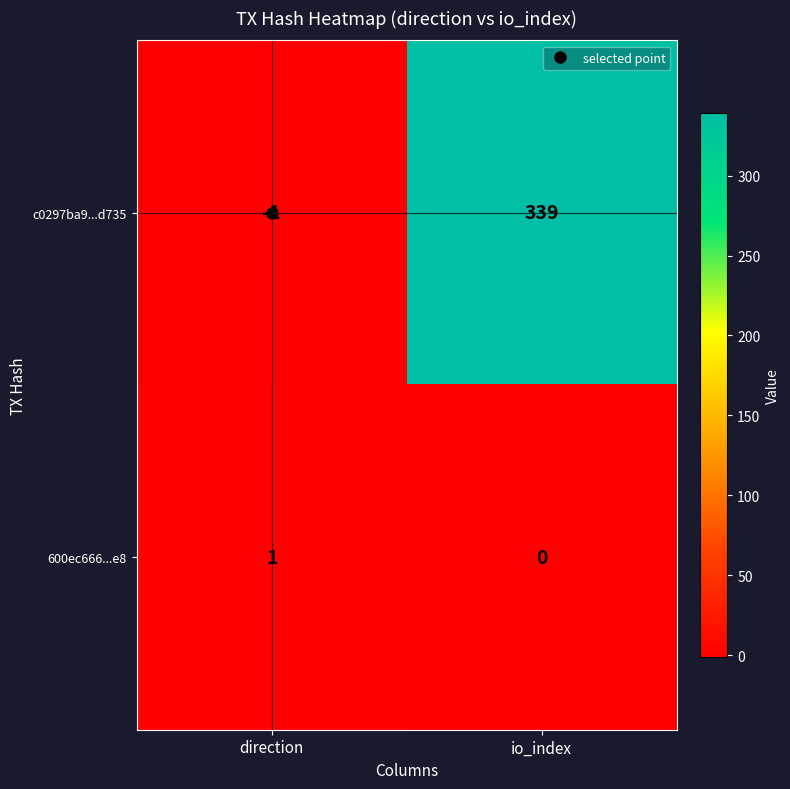

What is the sum of all c0297ba9...d735 values?

338